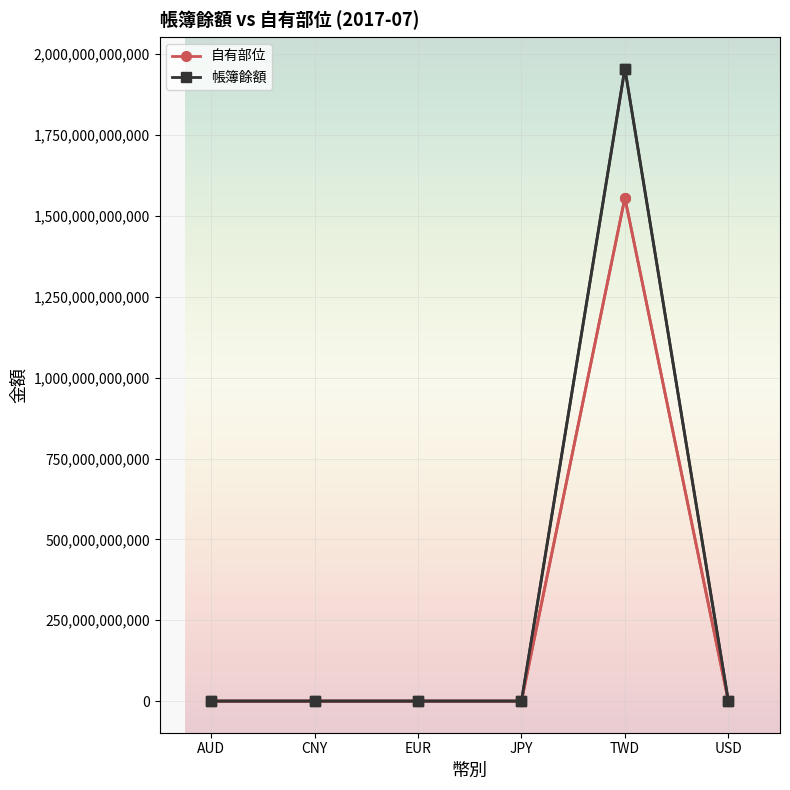

The value of 帳簿餘額 at EUR is 0. True or false?

True